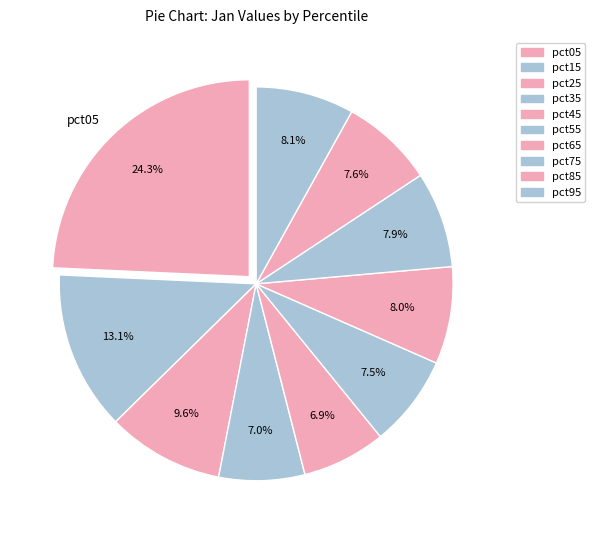

Is there any slice that represents more than half of the pie?

No